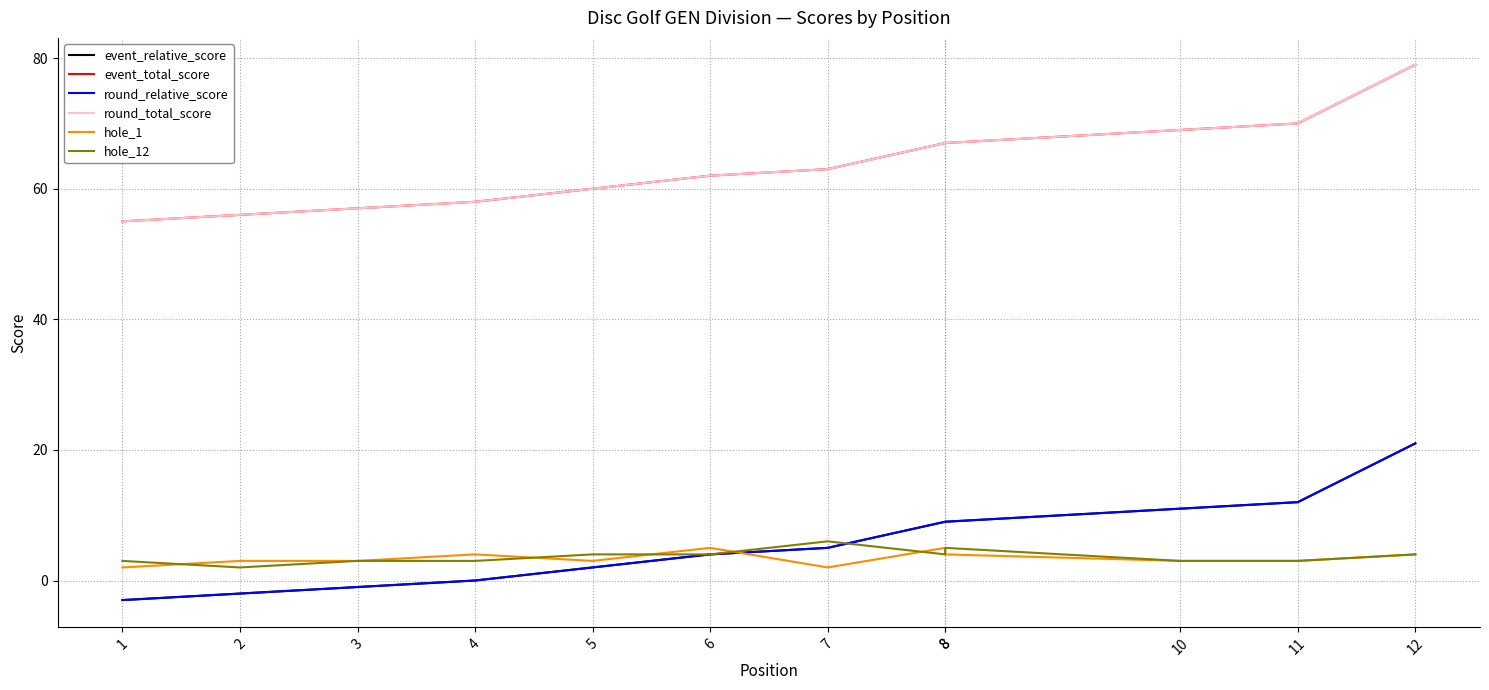

Where does the event_relative_score series first go above 5?

8